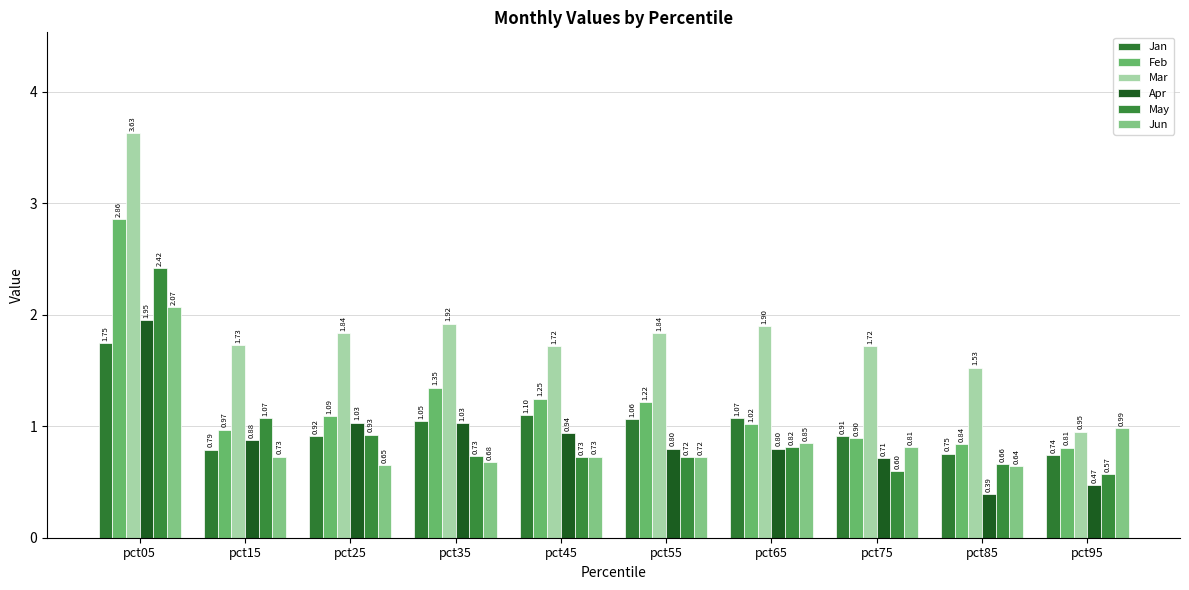

True or false: Apr has a value of 0.3 at pct45.

False